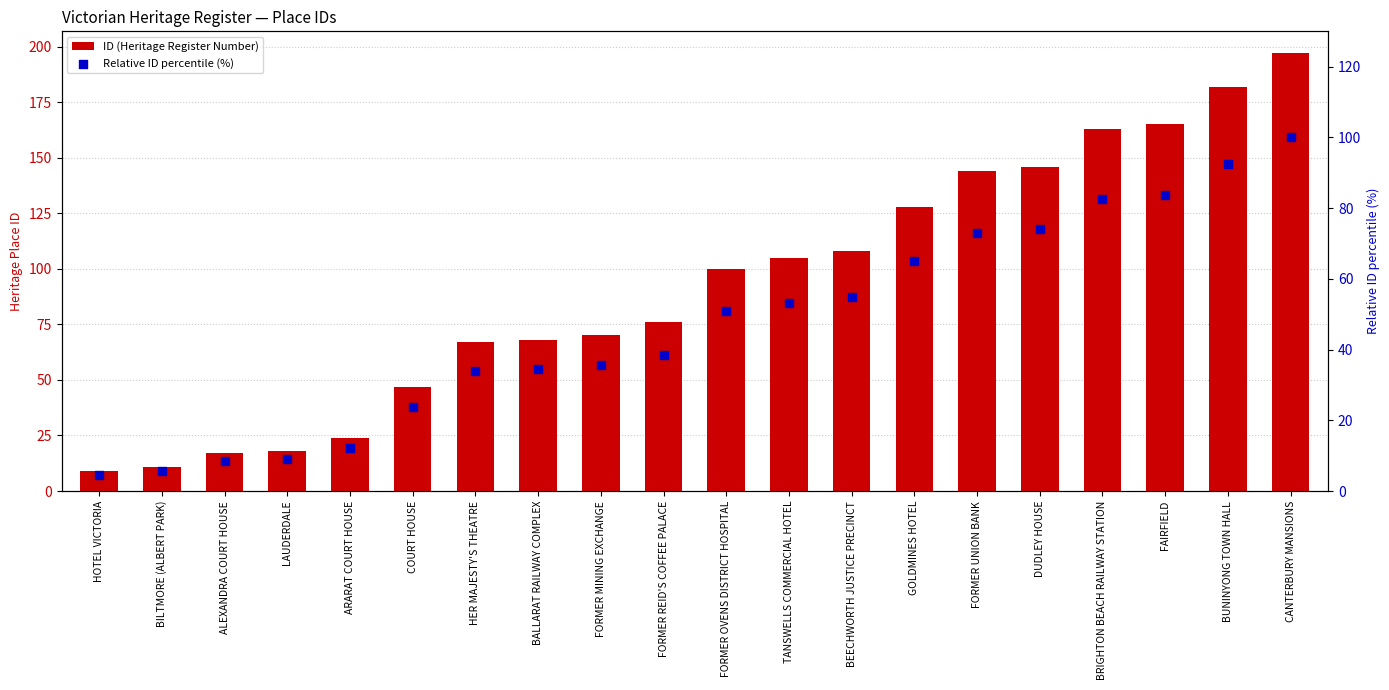

Which series has the widest spread of Y values?

ID (Heritage Register Number)